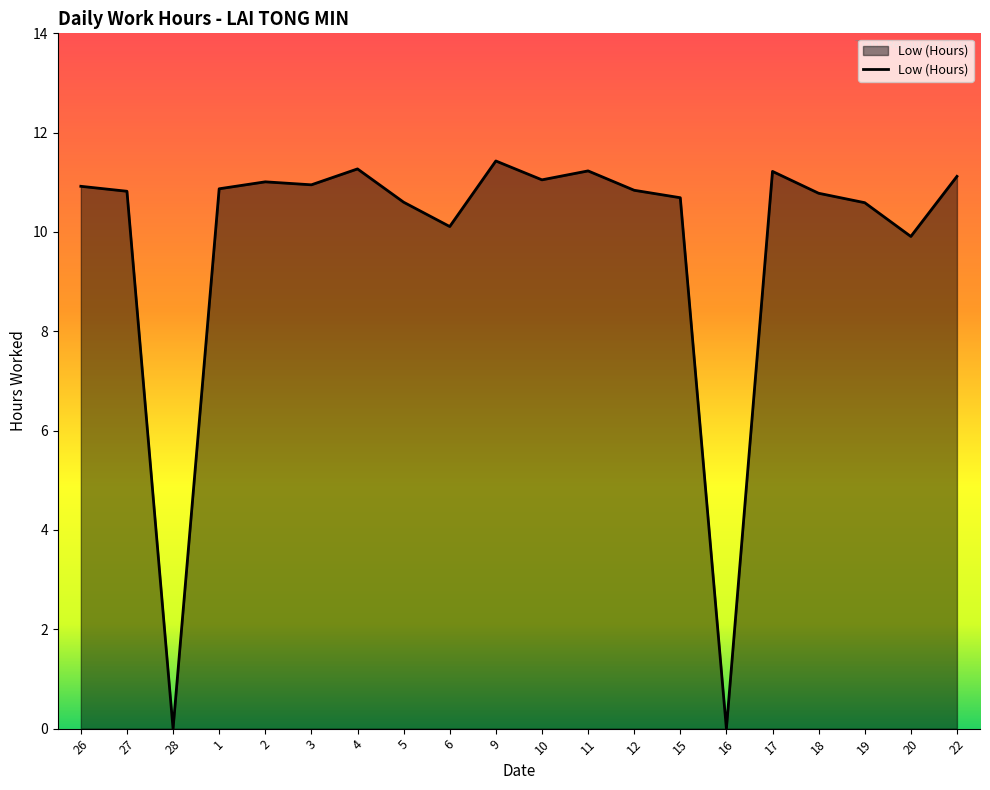

The chart shows a value of 17.9 at 6. True or false?

False